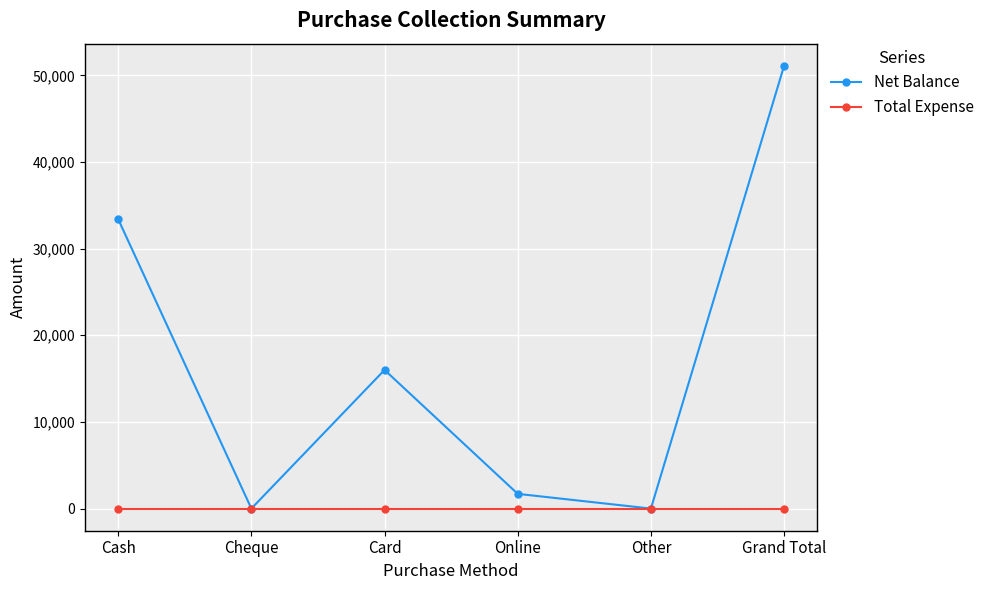

What is the average value of the Net Balance series?

17033